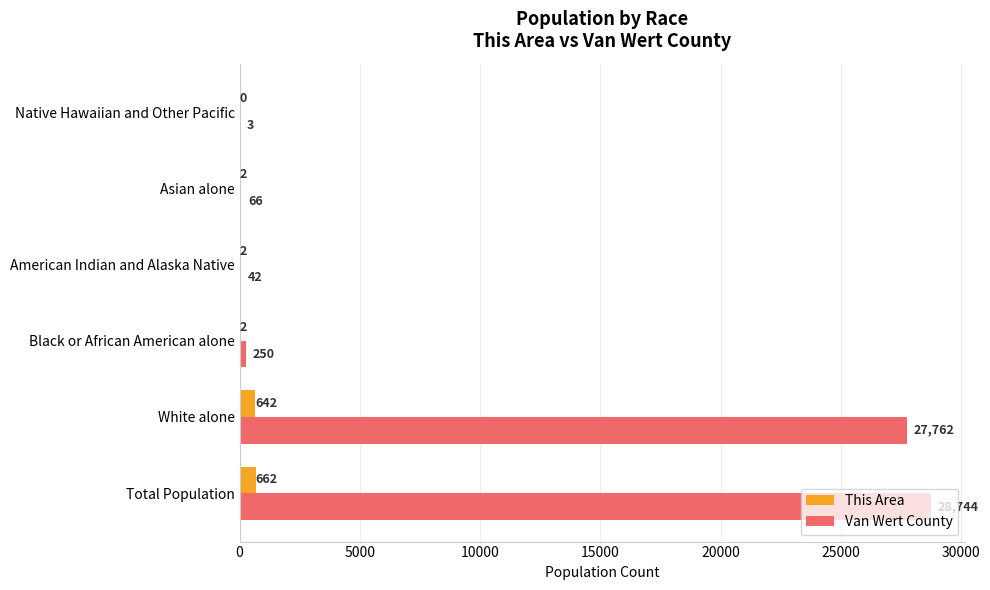

Between White alone and Black or African American alone, which series saw the biggest shift?

Van Wert County